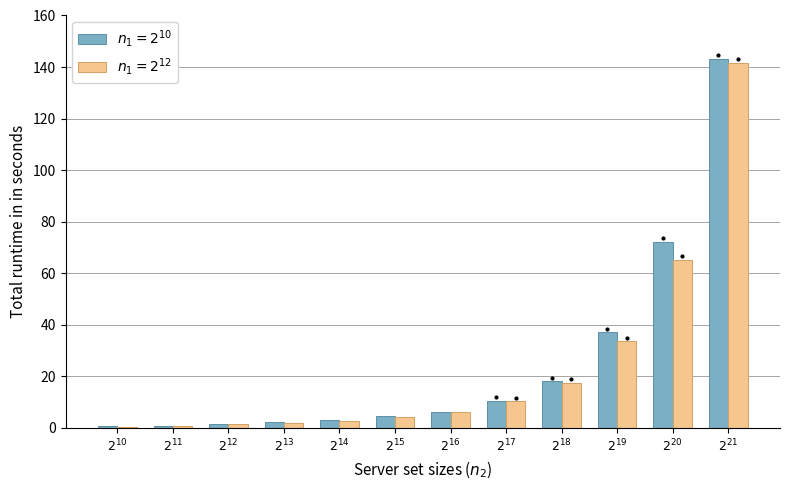

What is the maximum value shown in the chart?

143.0